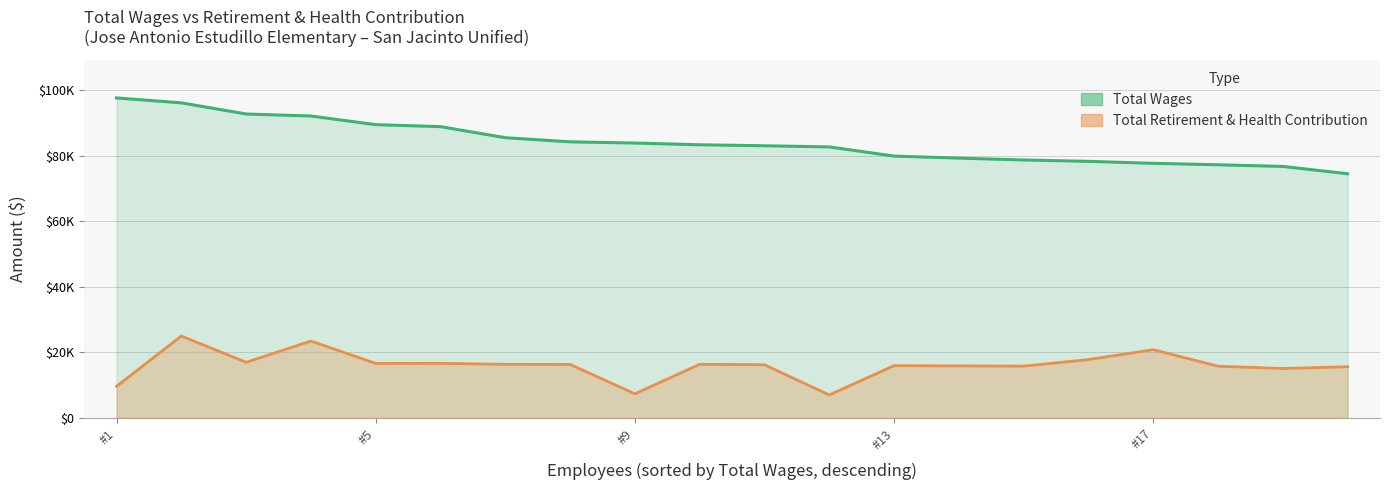

What is the difference between the maximum and second lowest values in the Total Retirement & Health Contribution series?

17635